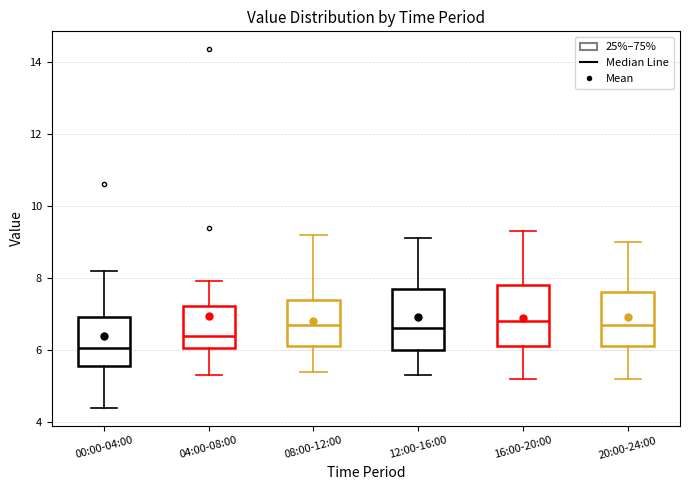

Reading left to right, transcribe this box plot: for each box, give where its median line is, the range the box spans, and where its two whiskers end, as read against the y-axis. The values are not printed on the chart, so give them approximately, as read against the axis.

00:00-04:00: median 6.0, box 5.6 to 7.0, whiskers 4.4 to 8.2
04:00-08:00: median 6.4, box 6.0 to 7.2, whiskers 5.4 to 8.0
08:00-12:00: median 6.8, box 6.2 to 7.4, whiskers 5.4 to 9.2
12:00-16:00: median 6.6, box 6.0 to 7.8, whiskers 5.4 to 9.2
16:00-20:00: median 6.8, box 6.2 to 7.8, whiskers 5.2 to 9.4
20:00-24:00: median 6.8, box 6.2 to 7.6, whiskers 5.2 to 9.0